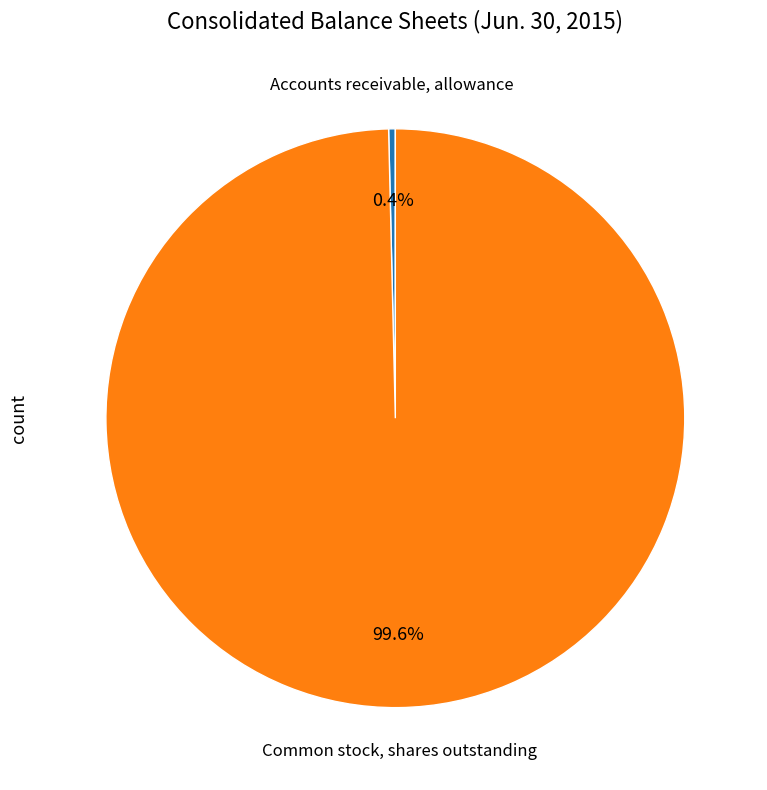

Does any single category account for the majority?

Yes